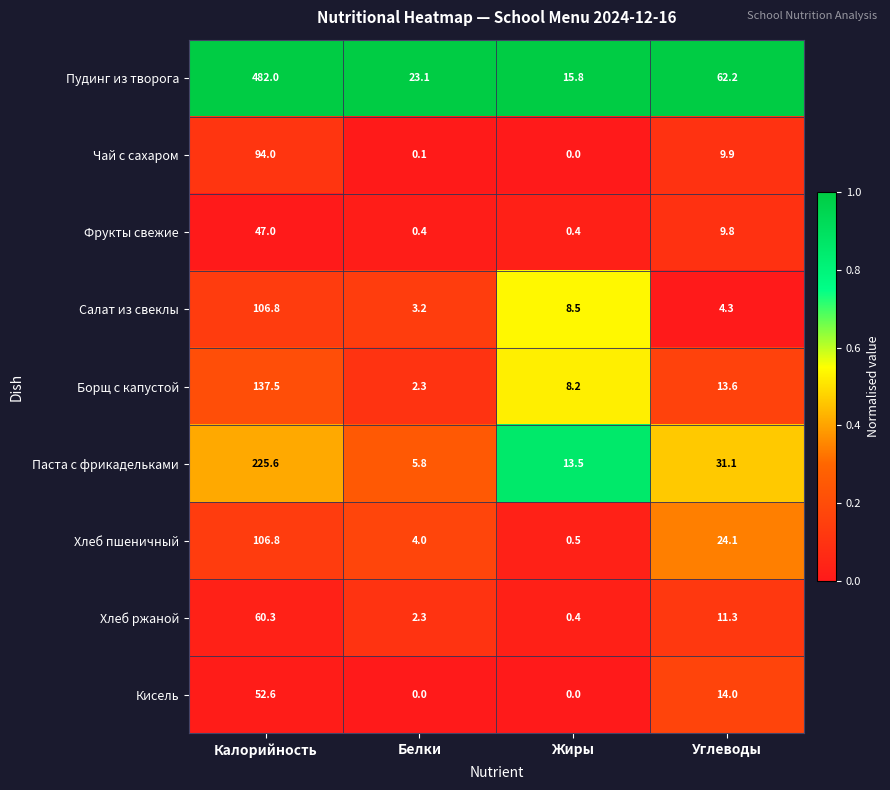

List the labels in order of Паста с фрикадельками value, smallest first.

Белки, Жиры, Углеводы, Калорийность